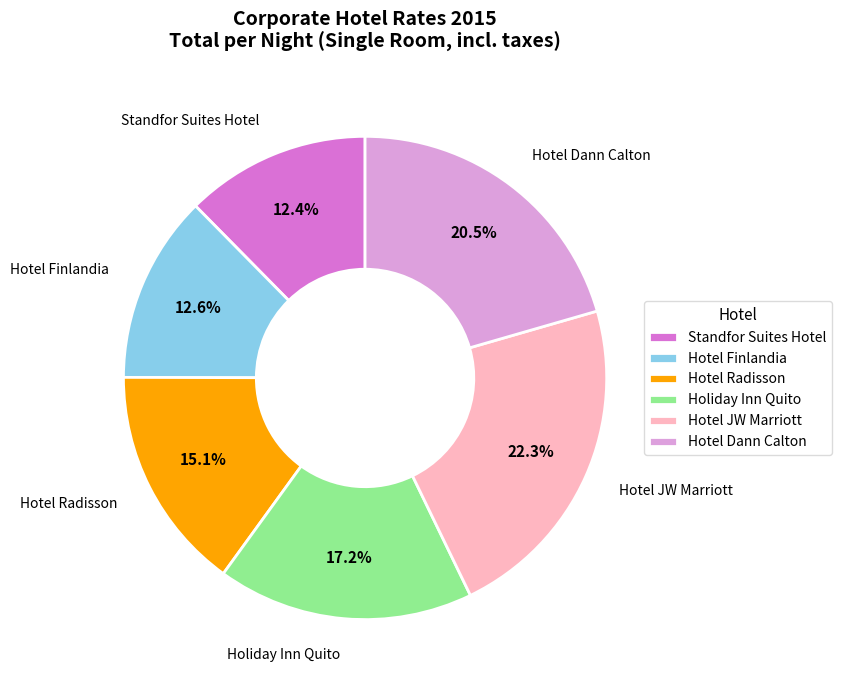

Which category has the biggest portion of the pie?

Hotel JW Marriott